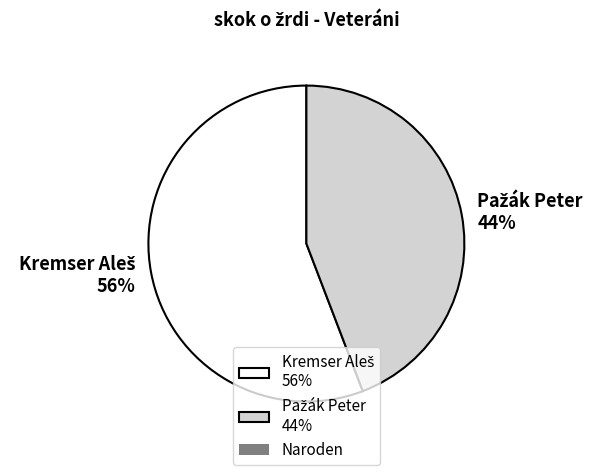

Is there a majority slice in this chart?

Yes